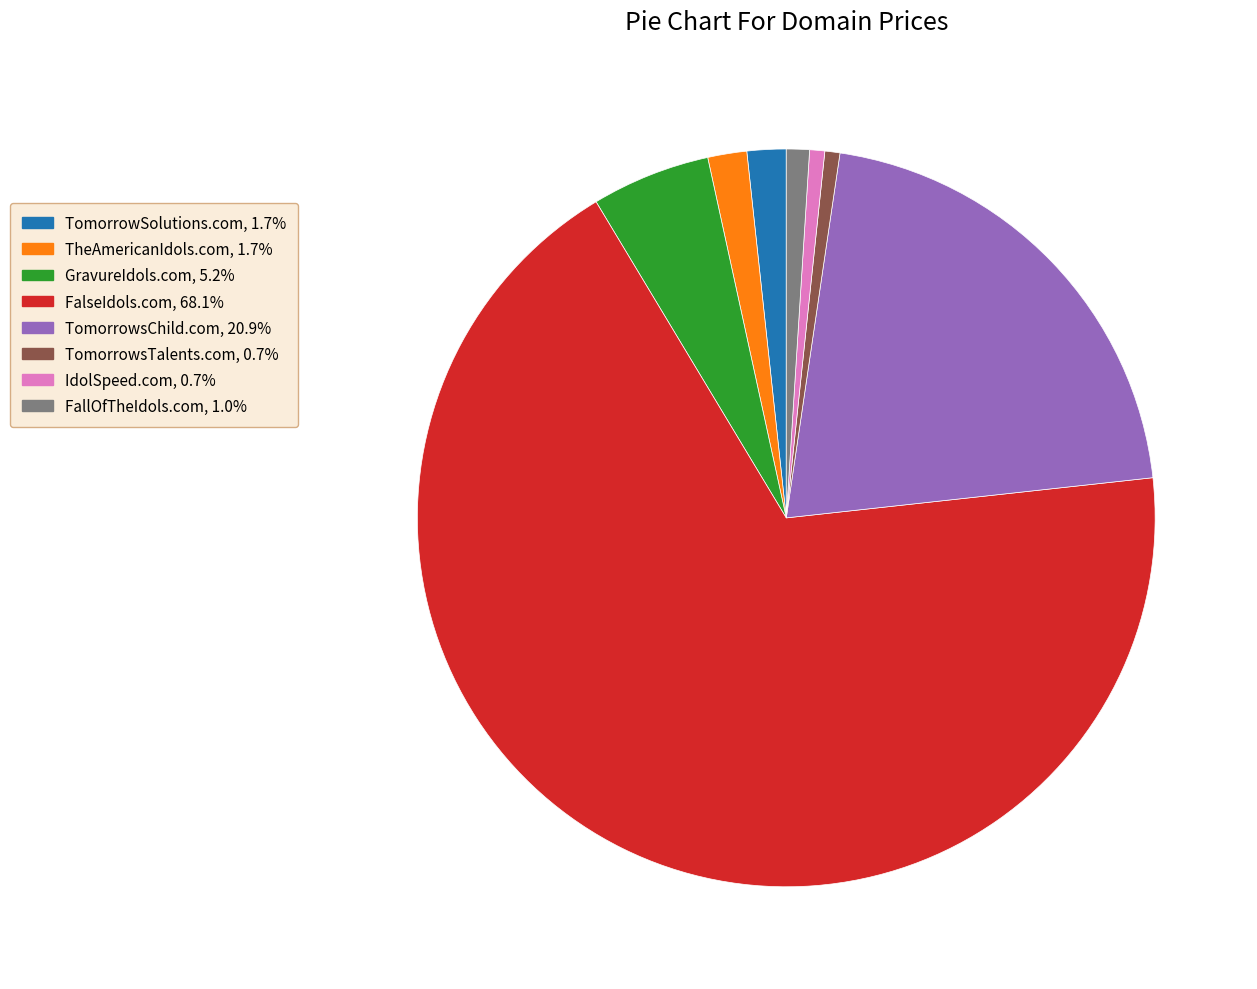

Approximately how many times larger is the value at GravureIdols.com compared to TomorrowsTalents.com?

7.9